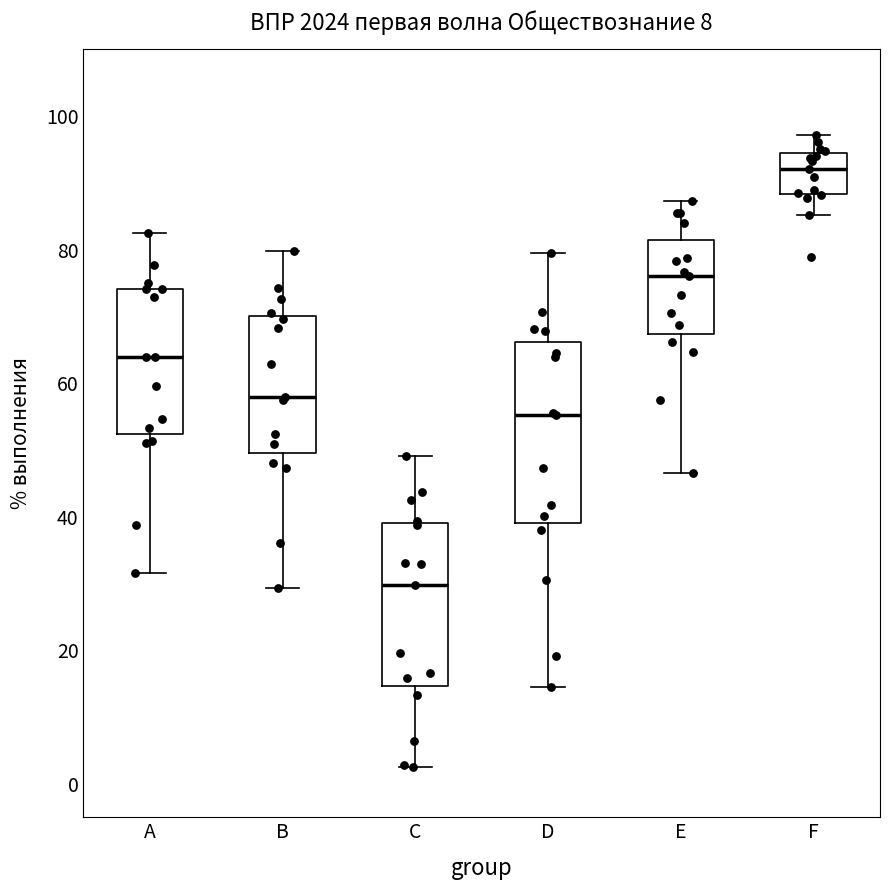

Which box's median line is the lowest?

C